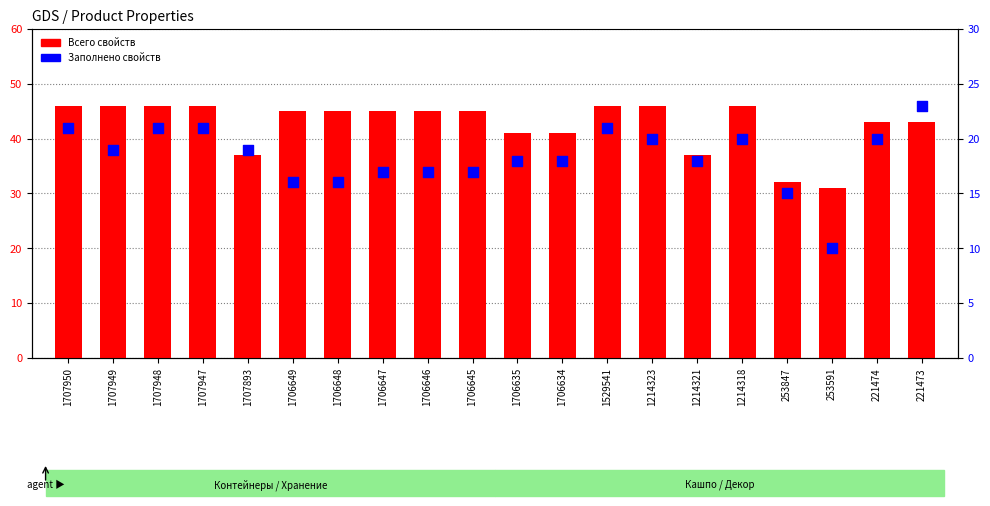

Which series has the largest total across all categories?

Всего свойств